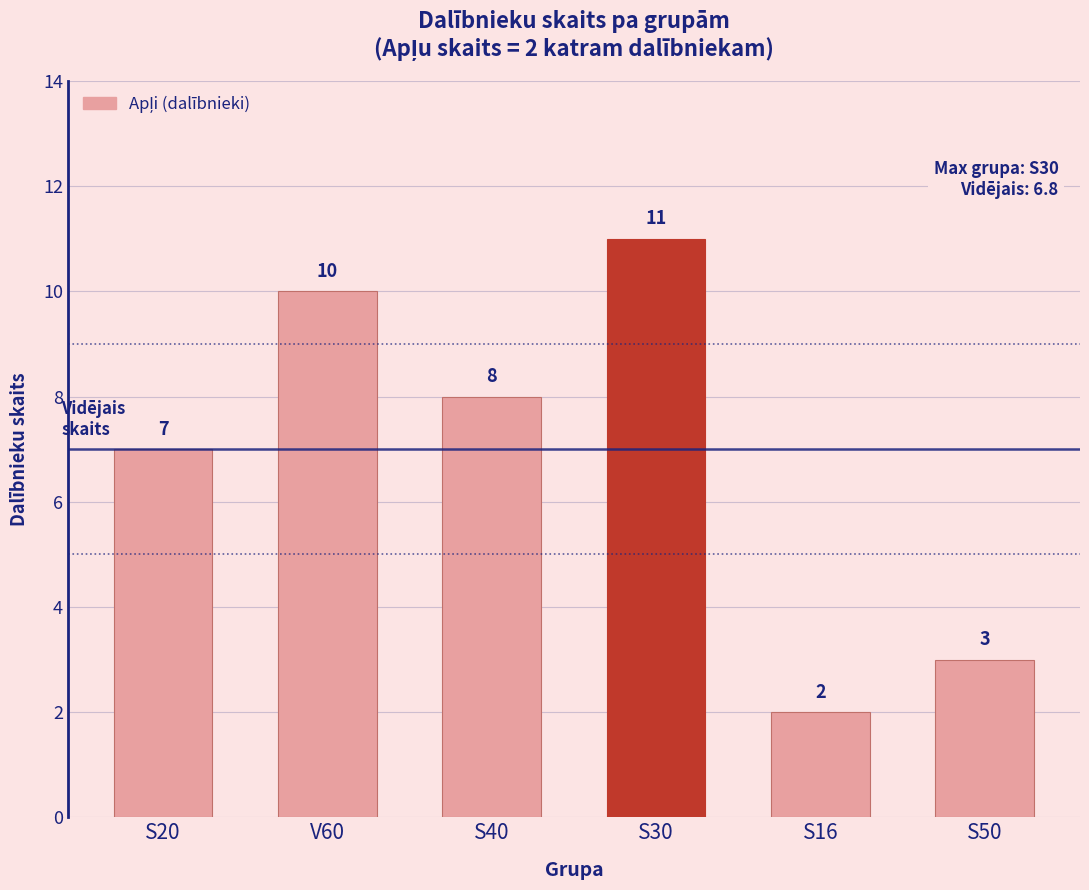

What is the average value?

7